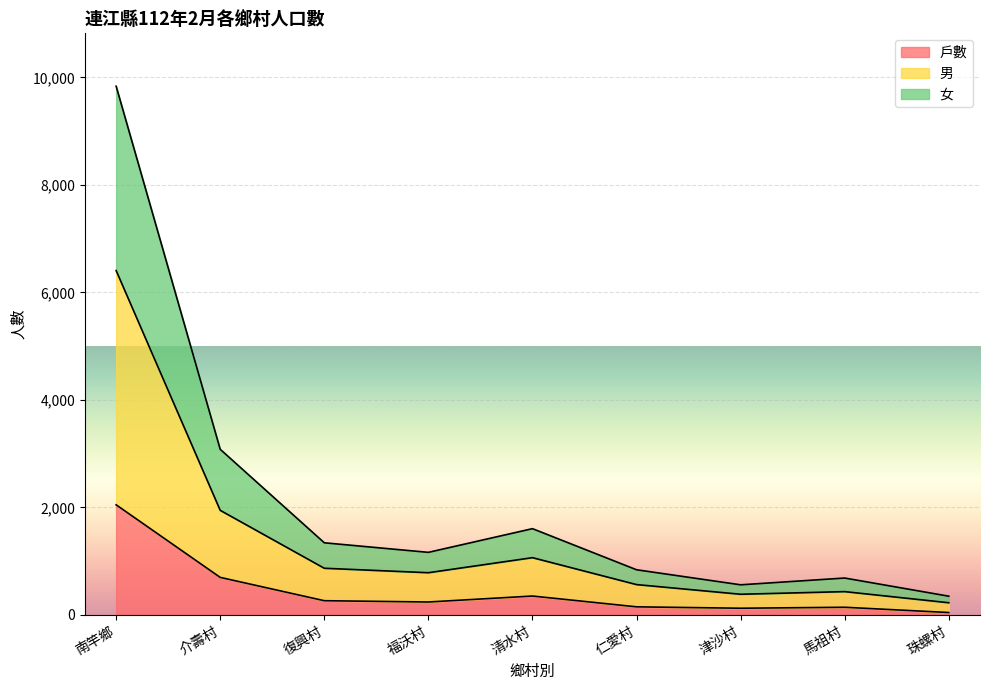

At which label does 戶數 reach its peak?

南竿鄉